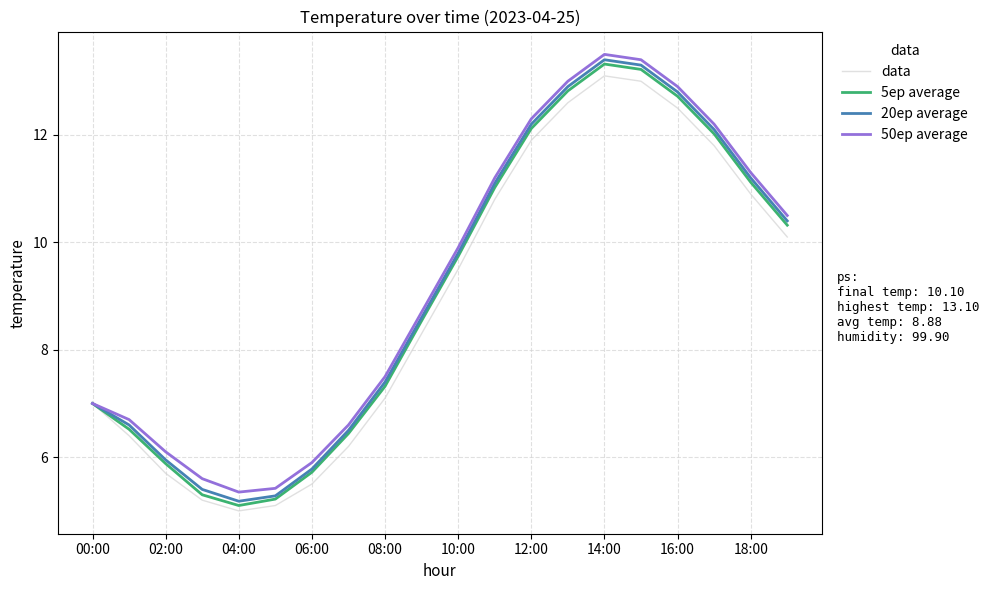

What is the maximum value for 5ep average?

13.3